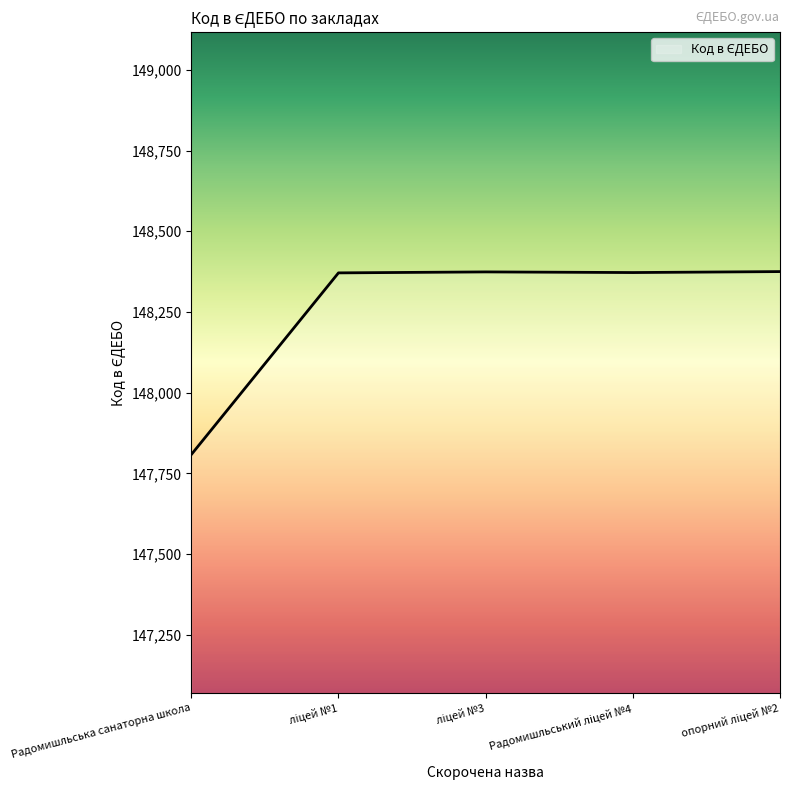

What is the sum of all values?

741300